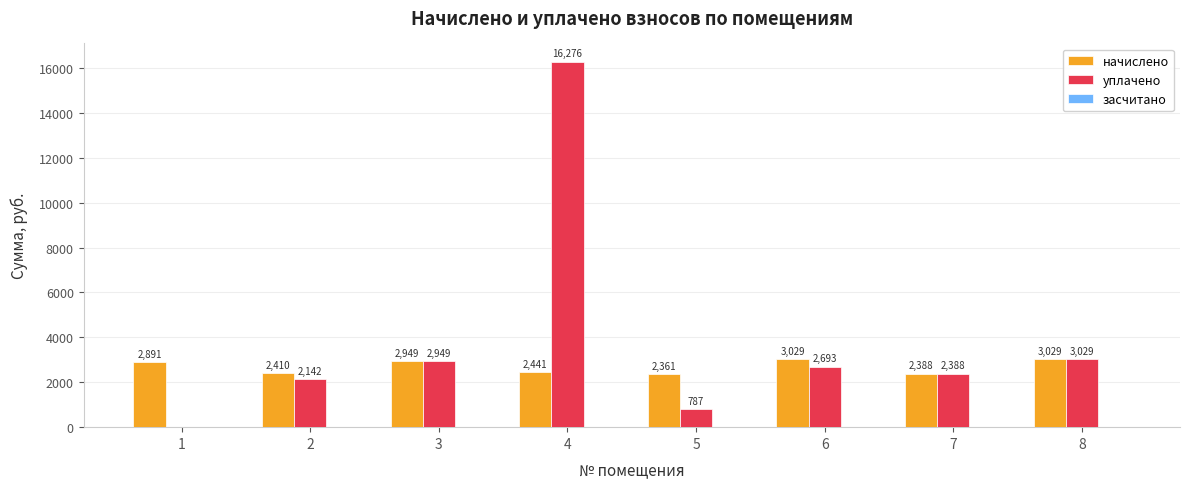

Read the уплачено value at 2.

2142.4